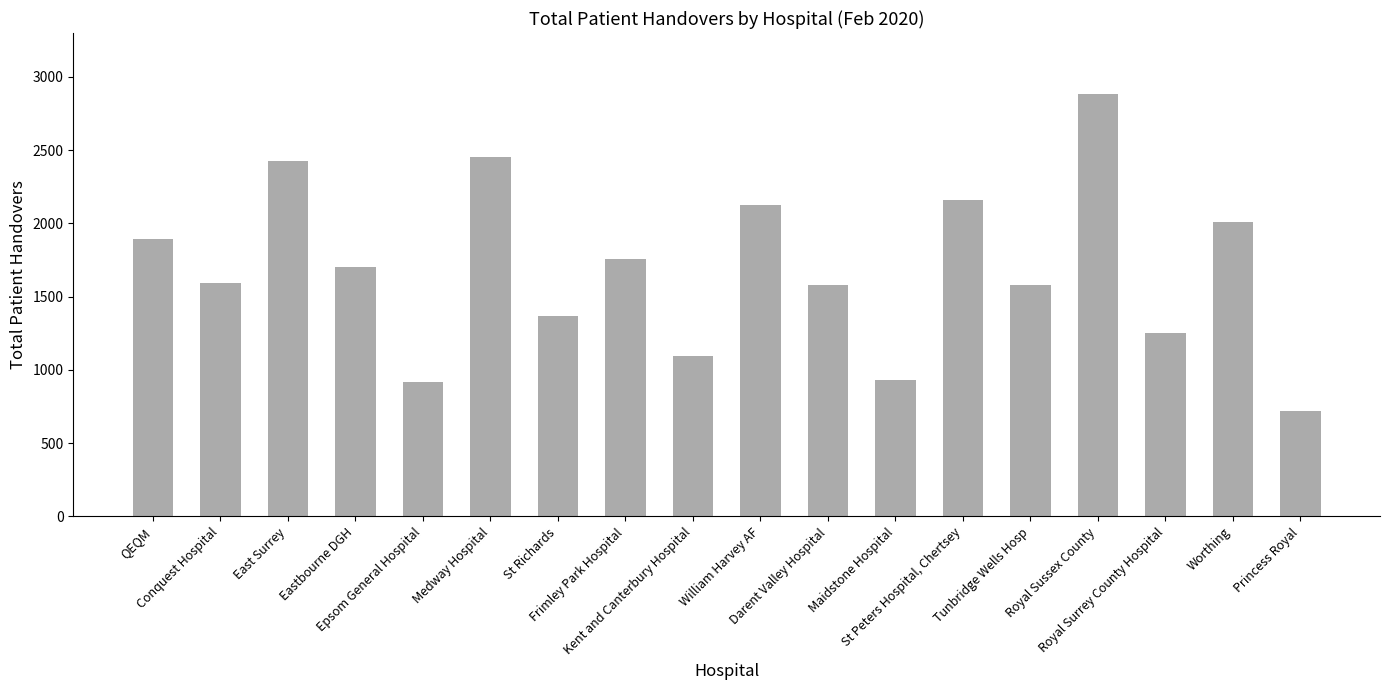

What is the value of the 8th bar from the left?

1758